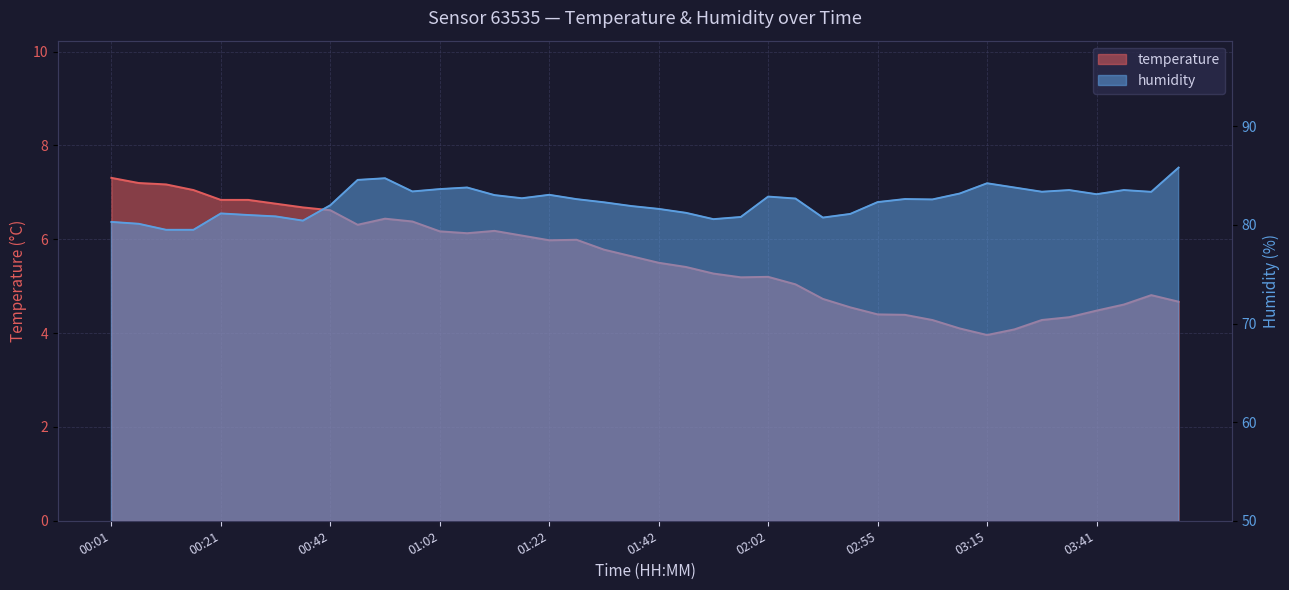

At which category does humidity reach its first local valley?

00:37